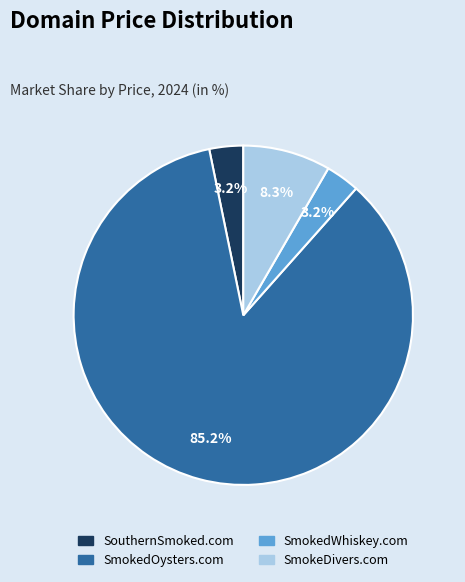

To the nearest percent, what percentage of the pie is SmokedOysters.com?

85%